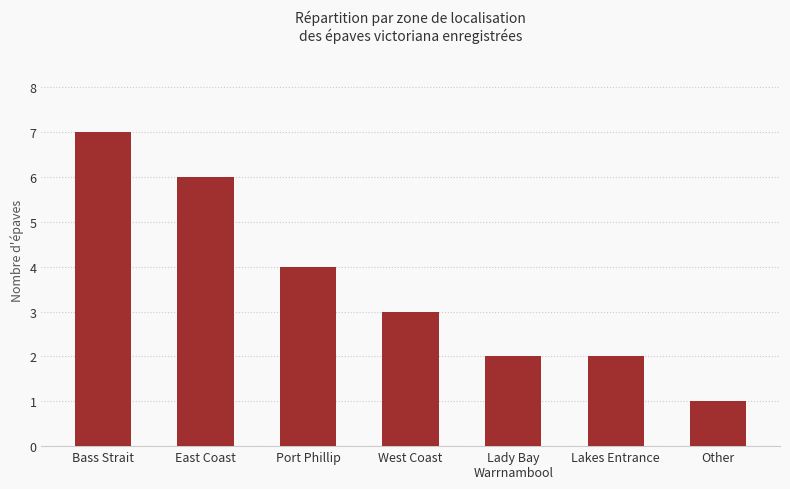

What is the change in value from Port Phillip to Other?

-3